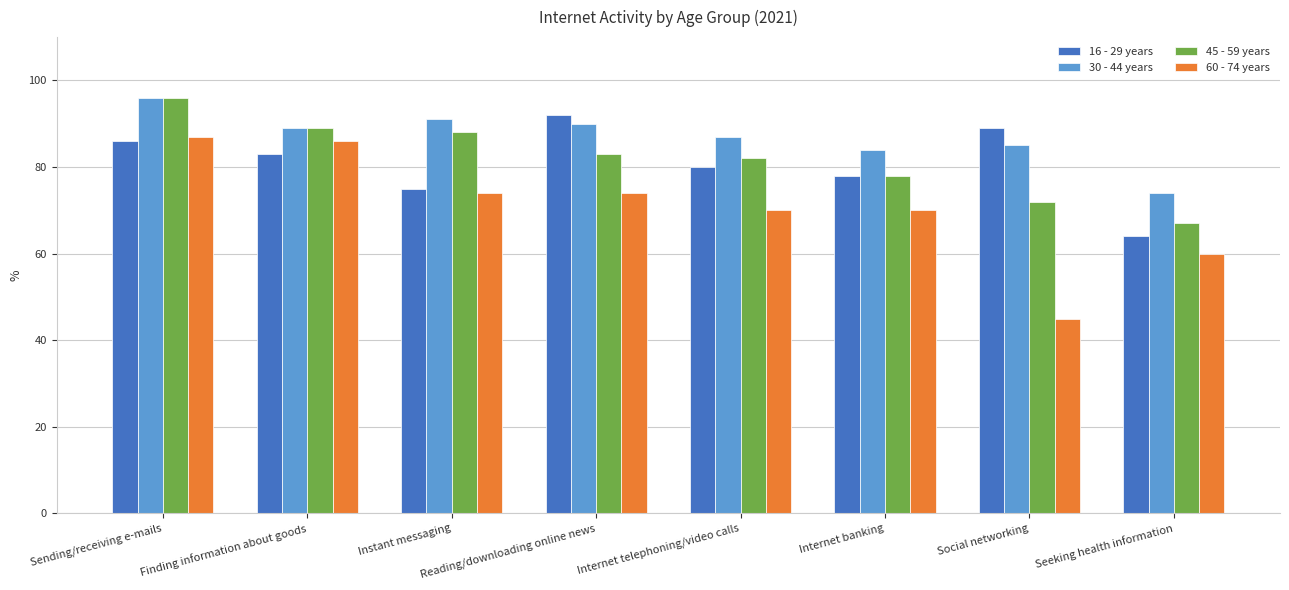

What is the value of the 30 - 44 years bar at the 6th from the left?

84